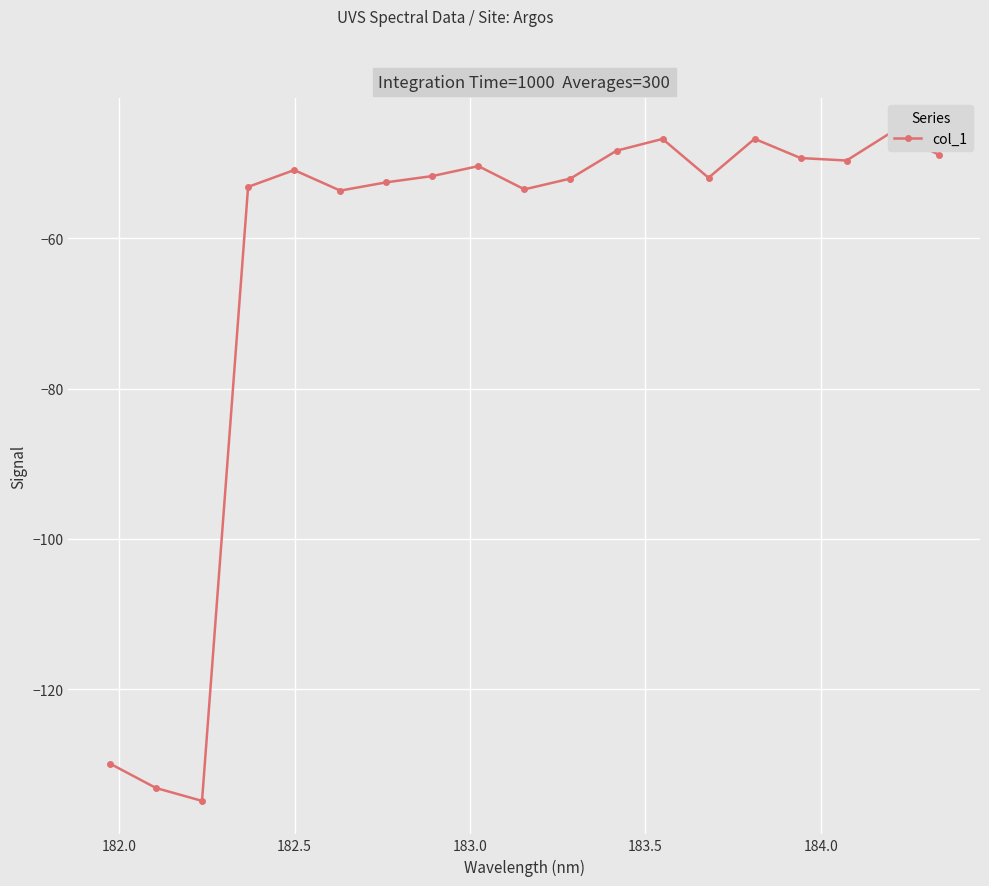

How many lines are shown in the chart?

1